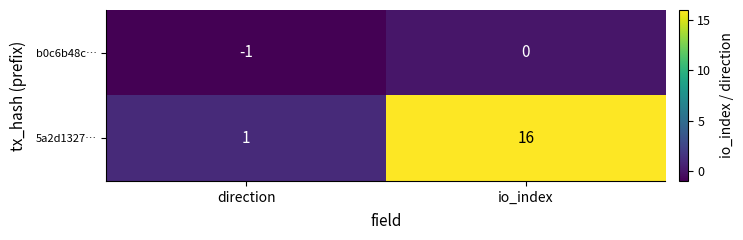

List the series in order of their overall mean, highest first.

5a2d1327…, b0c6b48c…